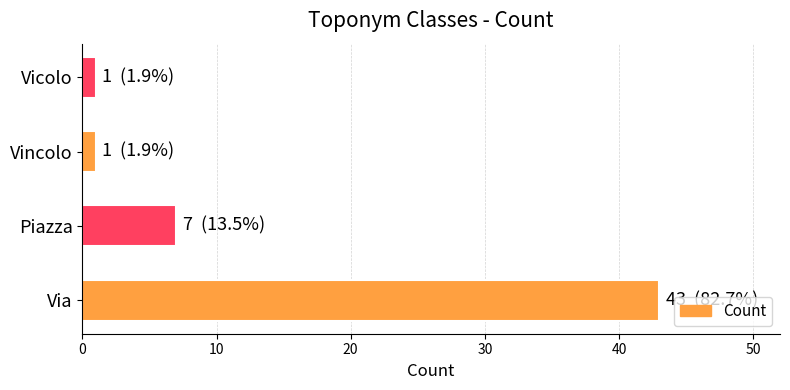

Reading bottom to top, transcribe all the data shown in this chart.

43	7	1	1